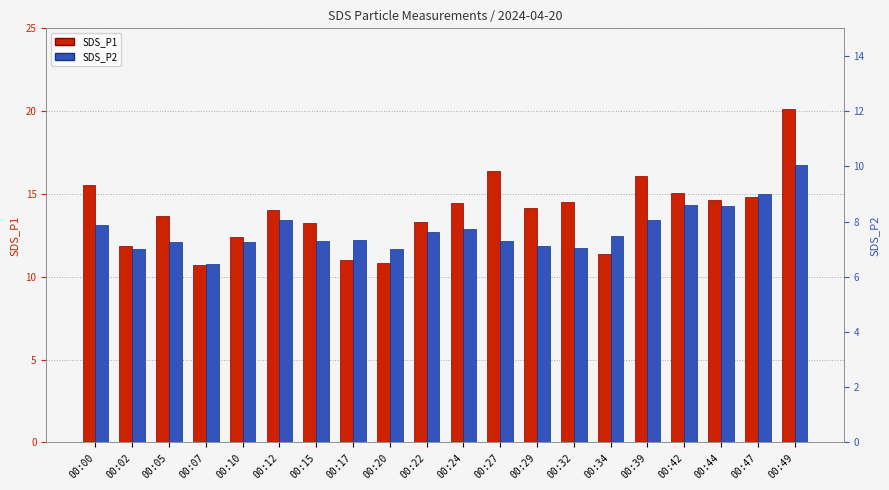

At how many categories does at least one series exceed 11?

17